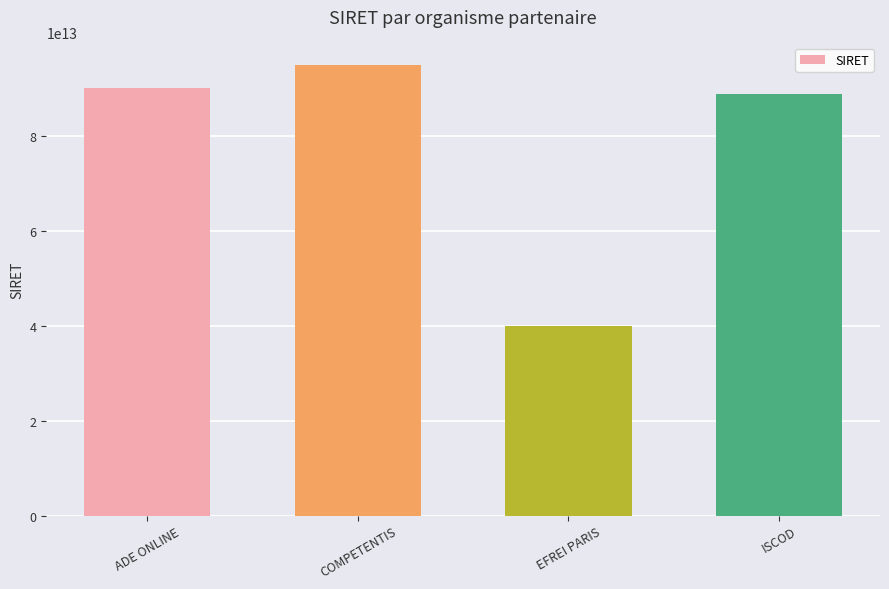

What is the label of the 4th bar from the right?

ADE ONLINE